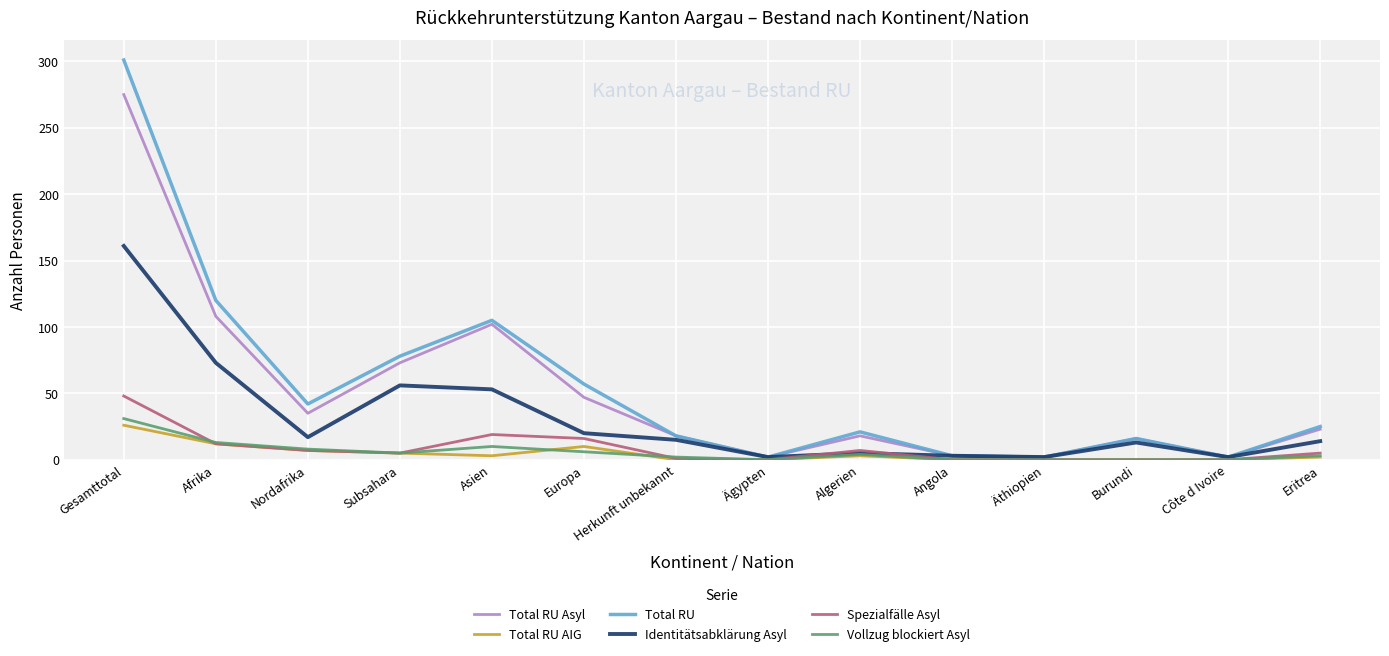

What is the sum of all Total RU AIG values?

68